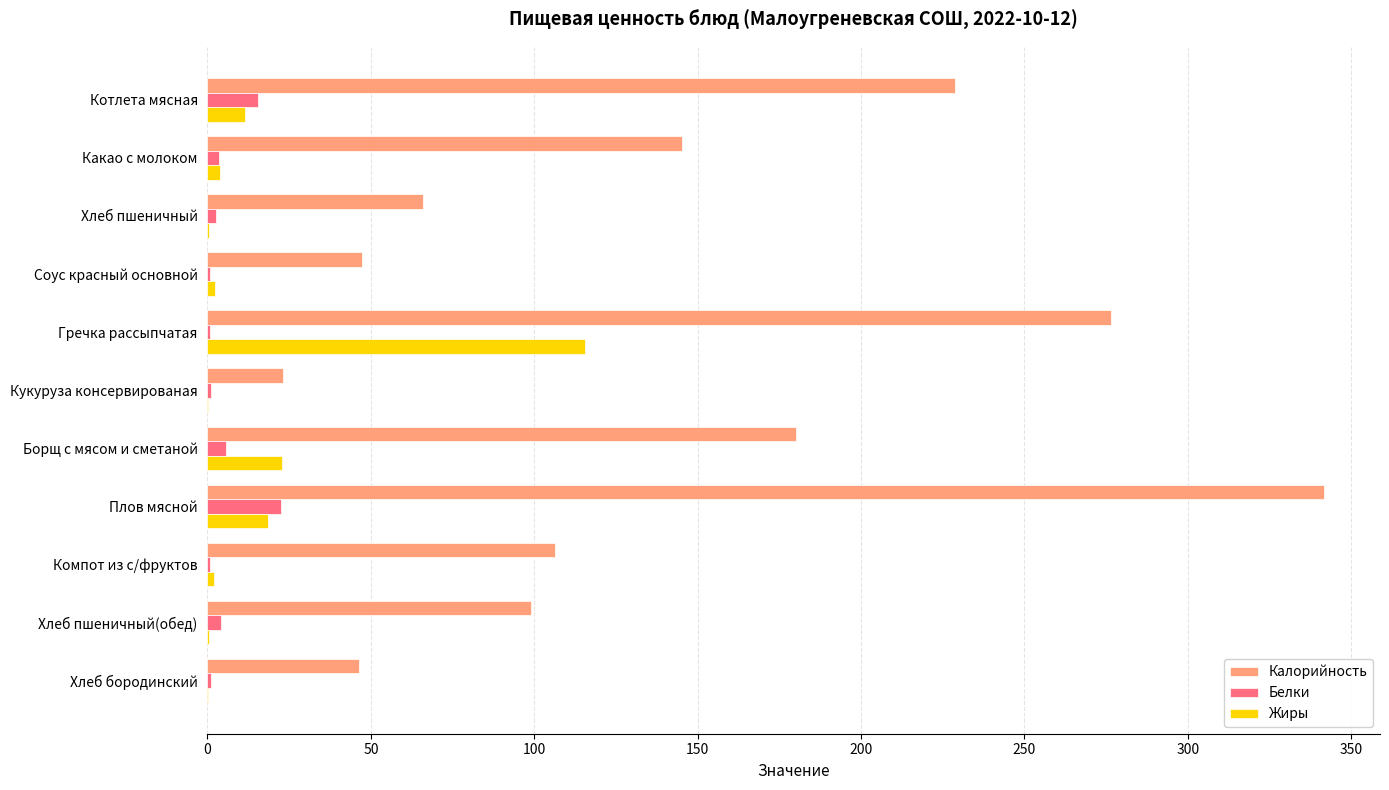

Which series has the widest spread of values?

Калорийность